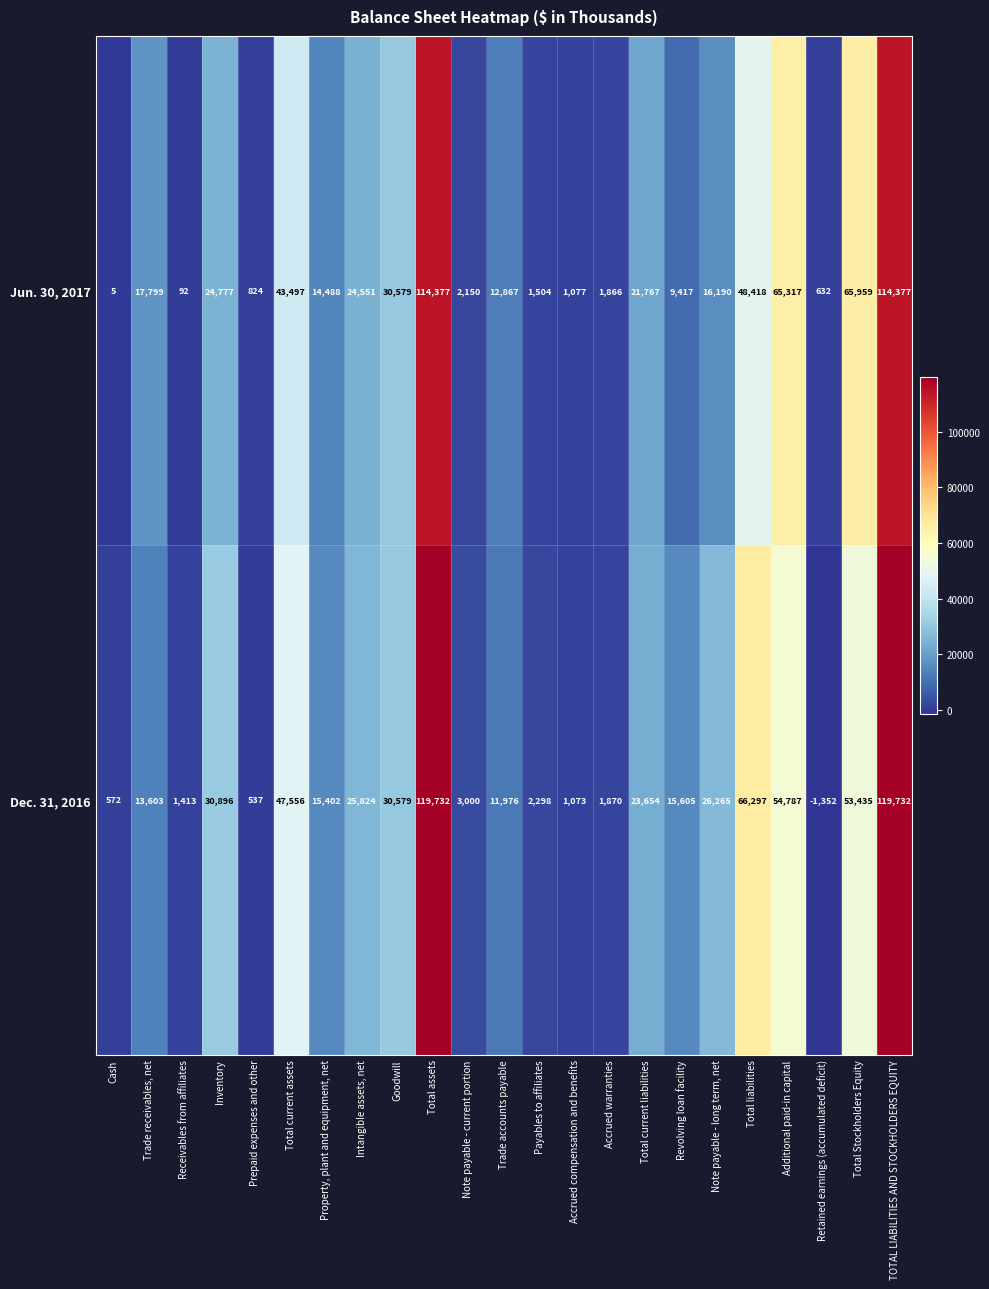

Is it true that Dec. 31, 2016 equals 44589 at Note payable - long term, net?

False